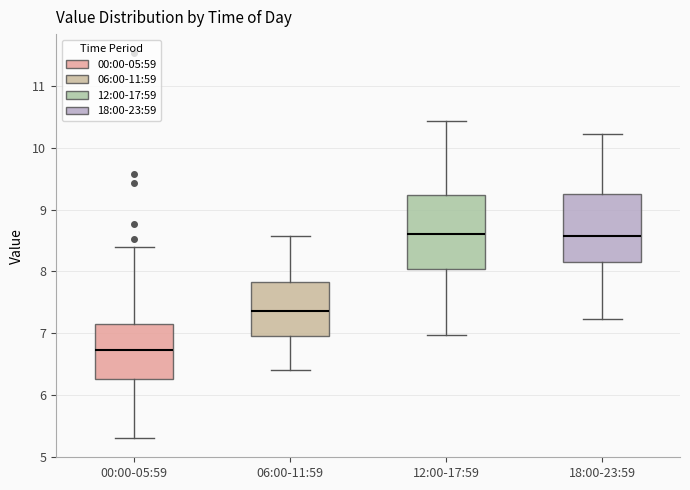

Reading left to right, transcribe this box plot: for each box, give where its median line is, the range the box spans, and where its two whiskers end, as read against the y-axis. The values are not printed on the chart, so give them approximately, as read against the axis.

00:00-05:59: median 6.7, box 6.3 to 7.2, whiskers 5.3 to 8.4
06:00-11:59: median 7.4, box 7.0 to 7.8, whiskers 6.4 to 8.6
12:00-17:59: median 8.6, box 8.0 to 9.2, whiskers 7.0 to 10.4
18:00-23:59: median 8.6, box 8.1 to 9.3, whiskers 7.2 to 10.2